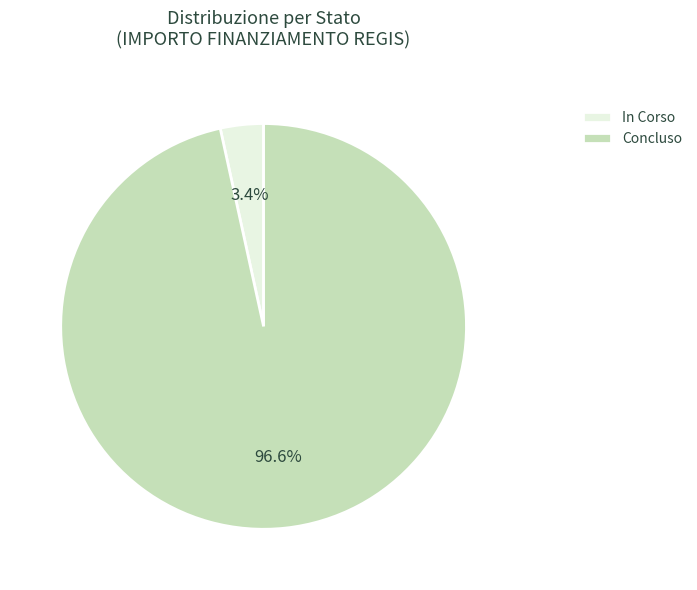

Rank the categories by value from lowest to highest.

In Corso, Concluso